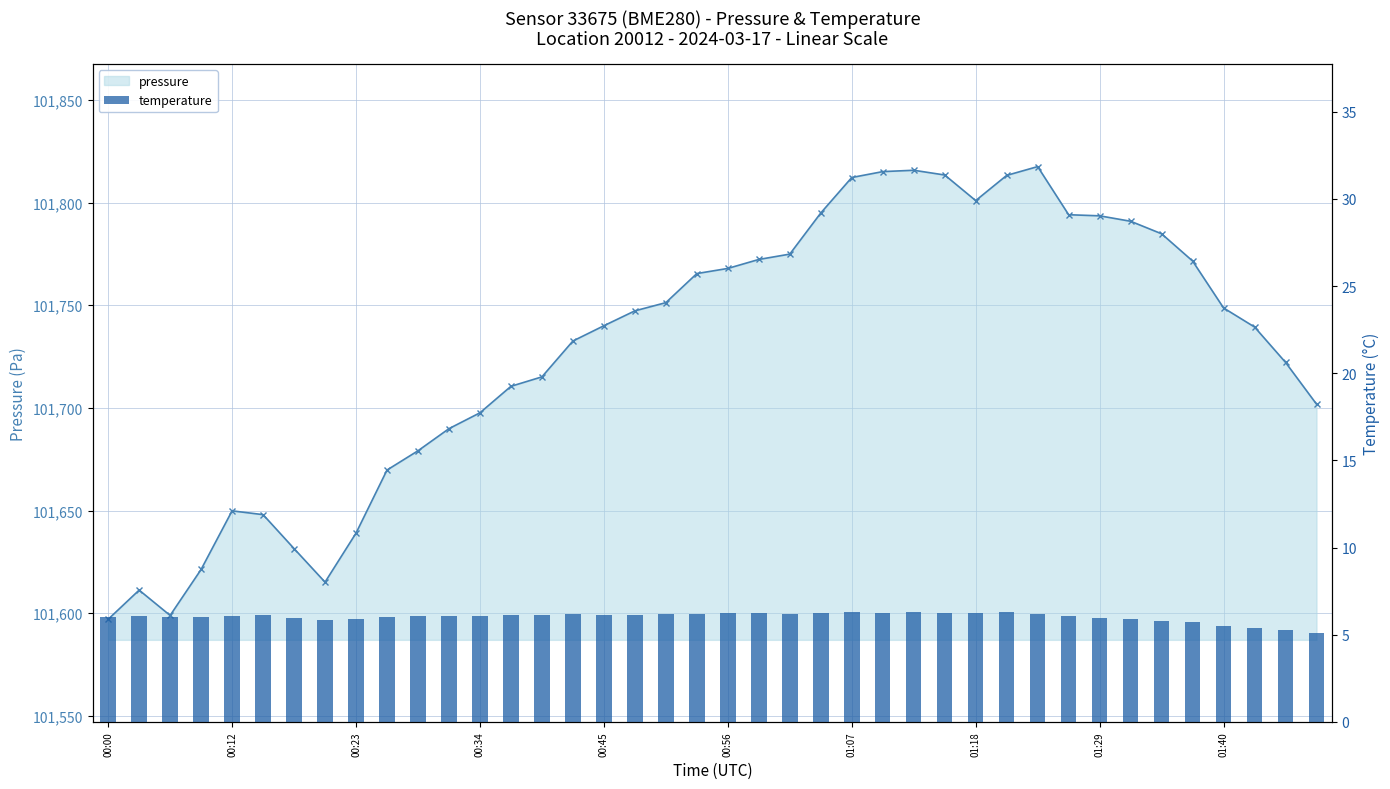

What is the difference between the second highest and minimum values in the temperature series?

1.2